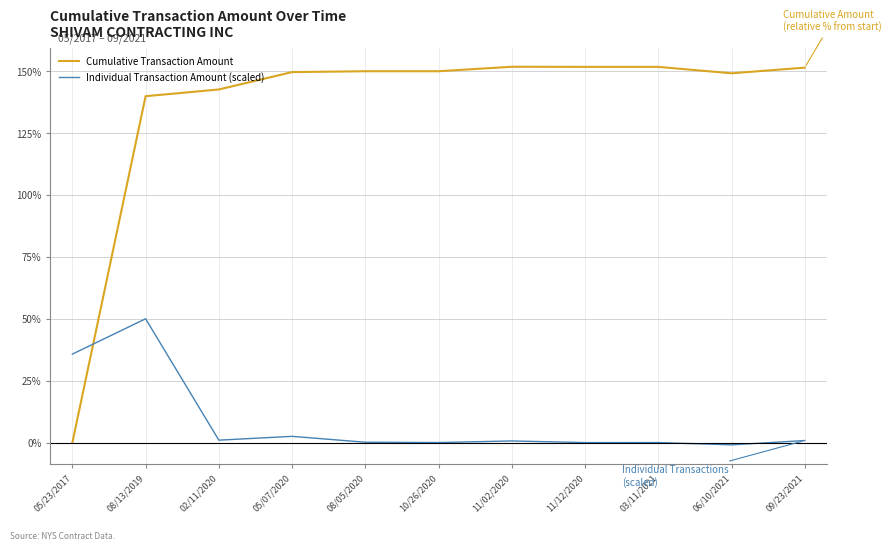

Rank the series by their average value, from highest to lowest.

Cumulative Transaction Amount, Individual Transaction Amount (scaled)